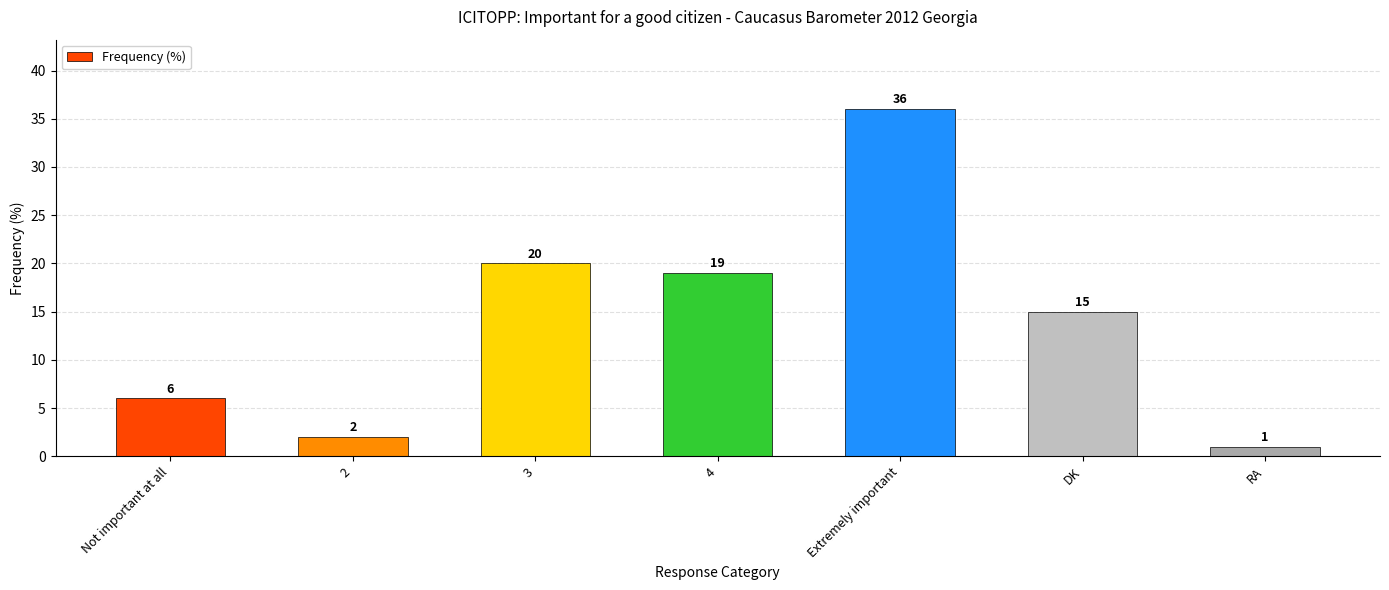

The value at 4 is 19. True or false?

True